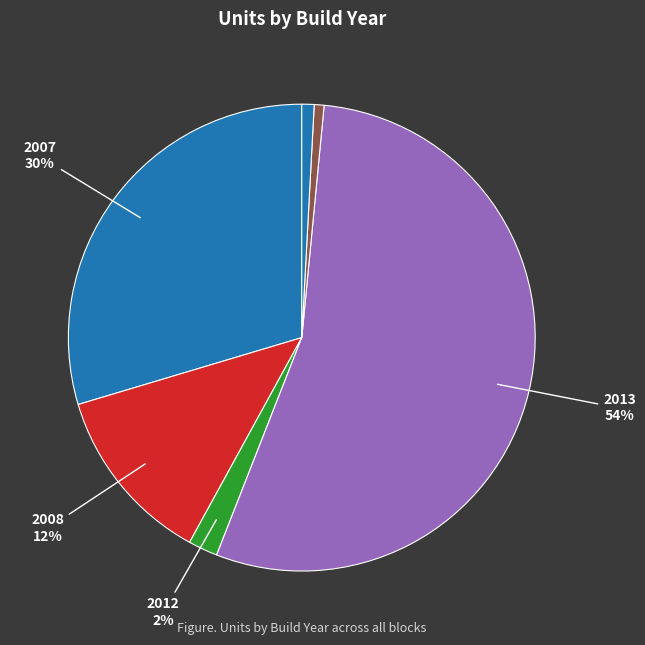

Count the number of slices in the pie.

6